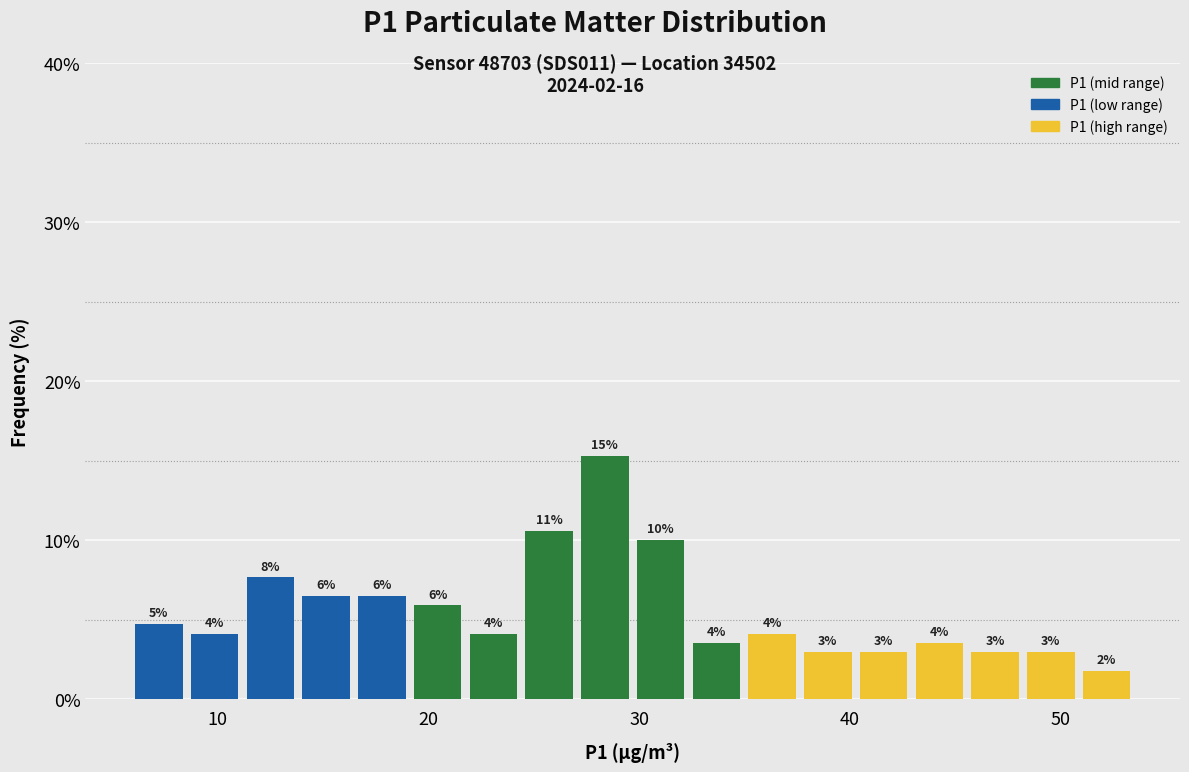

Around what value on the x-axis is the tallest bar? Give the approximate position of its centre, as read against the axis.

28